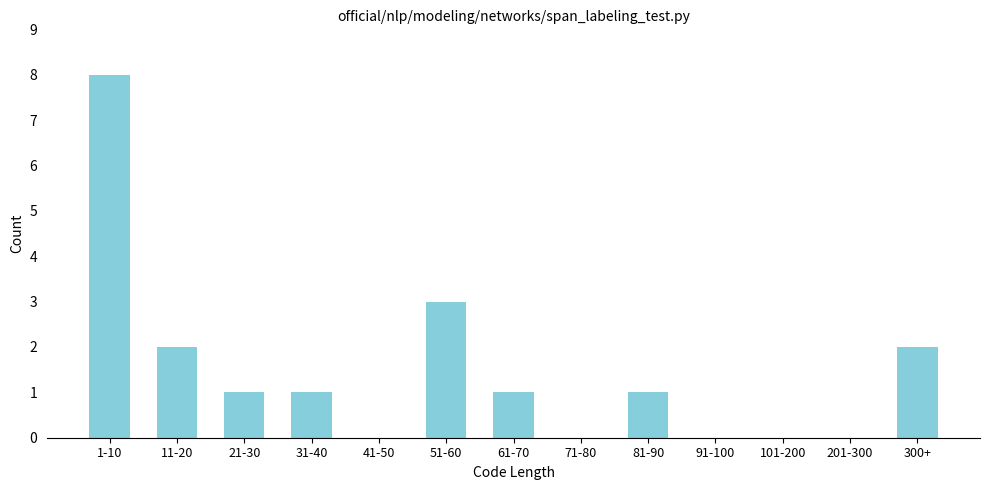

Reading left to right, what are all the values shown in this chart?

1-10=8	11-20=2	21-30=1	31-40=1	41-50=0	51-60=3	61-70=1	71-80=0	81-90=1	91-100=0	101-200=0	201-300=0	300+=2